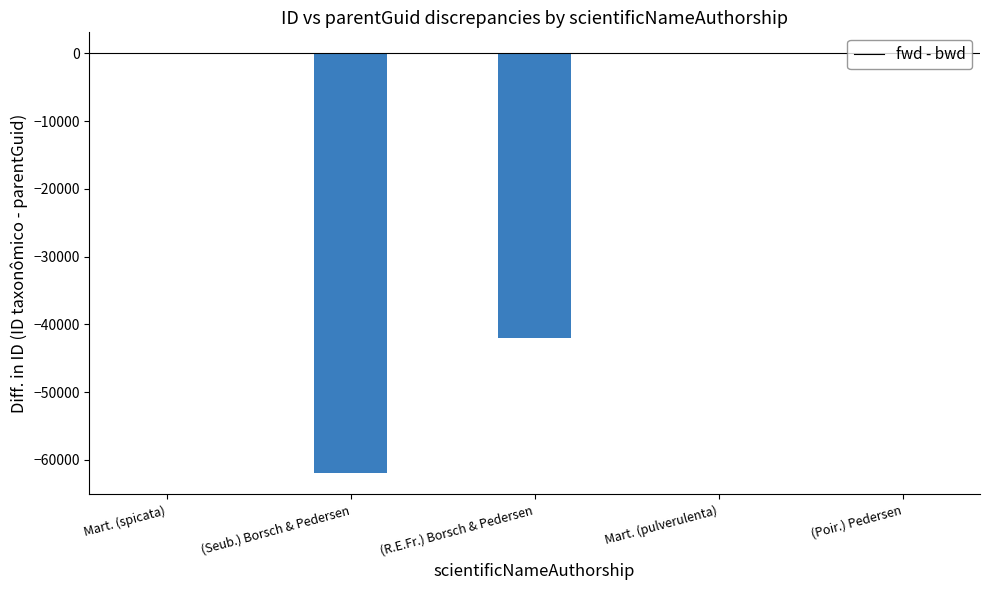

What is the difference between the maximum and minimum values?

61989